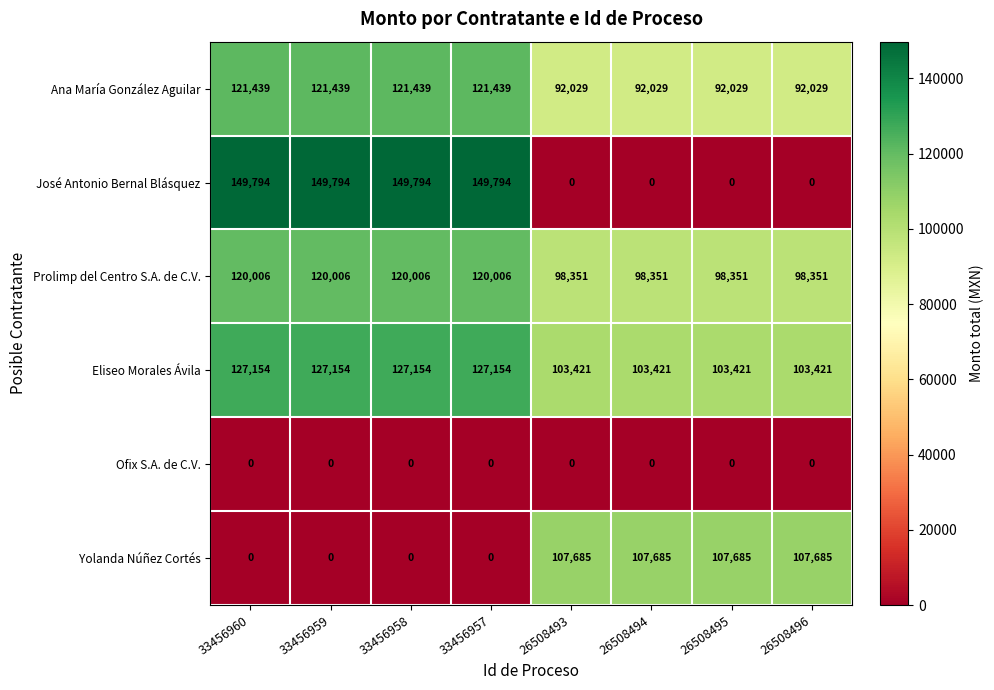

What is the total value across all series at 33456960?

518393